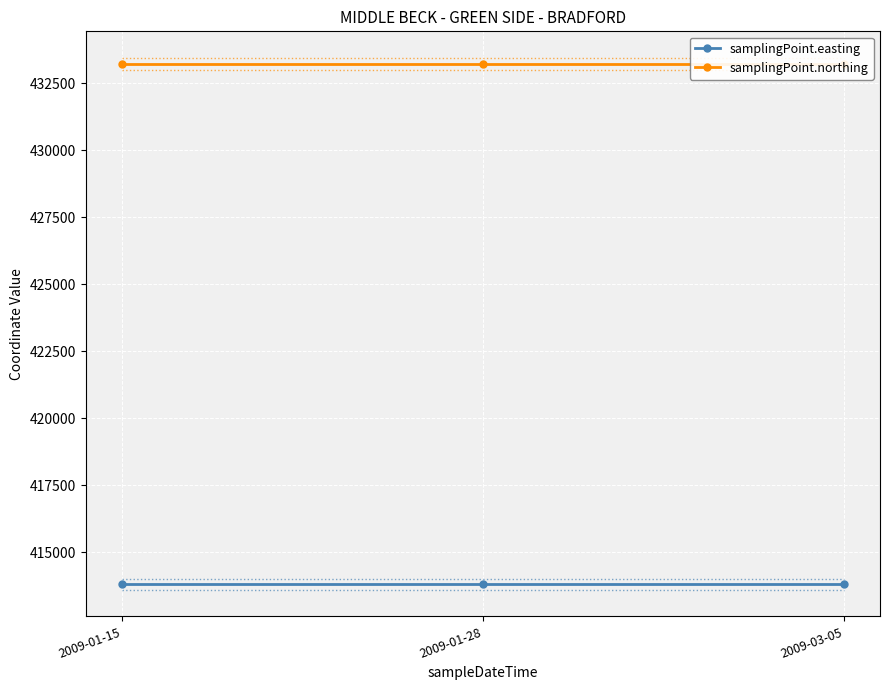

At which category is the sum across all series the highest?

2009-01-15